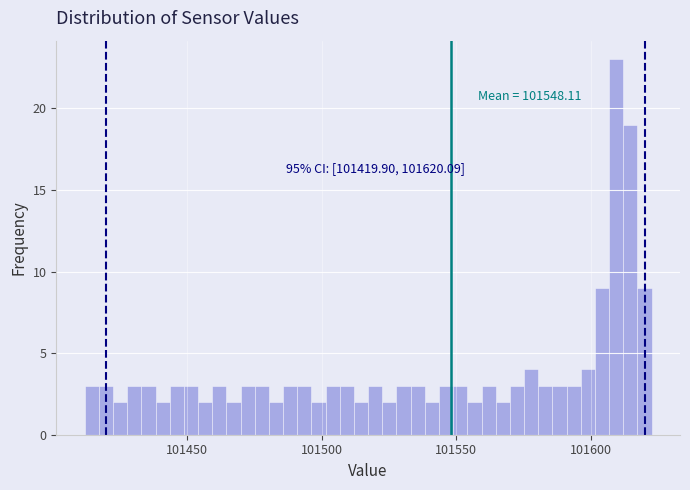

Read against the x-axis, roughly where is the centre of the tallest bar?

101610